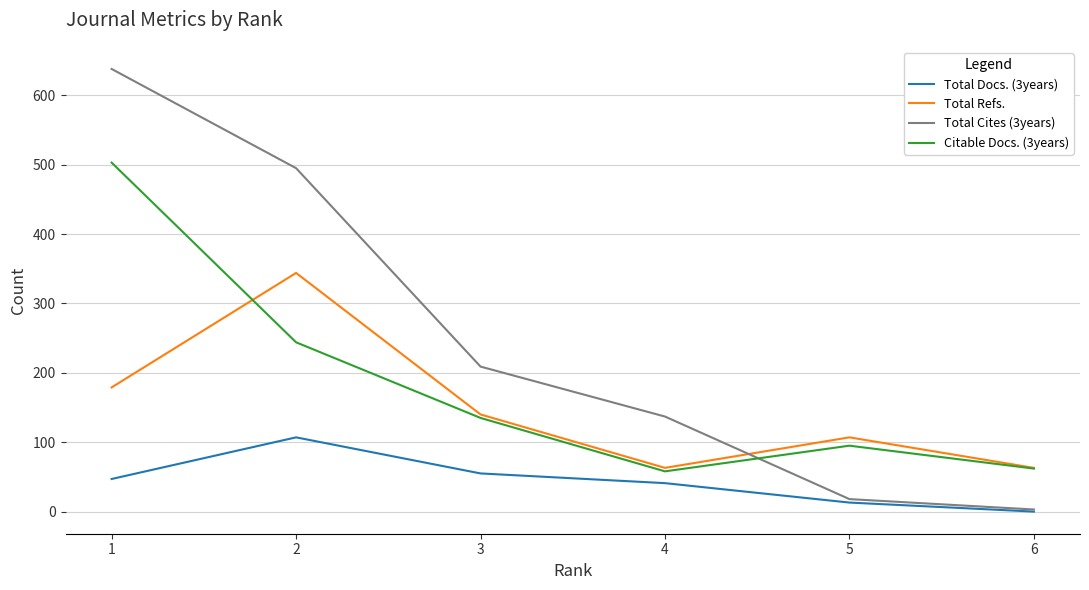

Which series has the largest total across all categories?

Total Cites (3years)